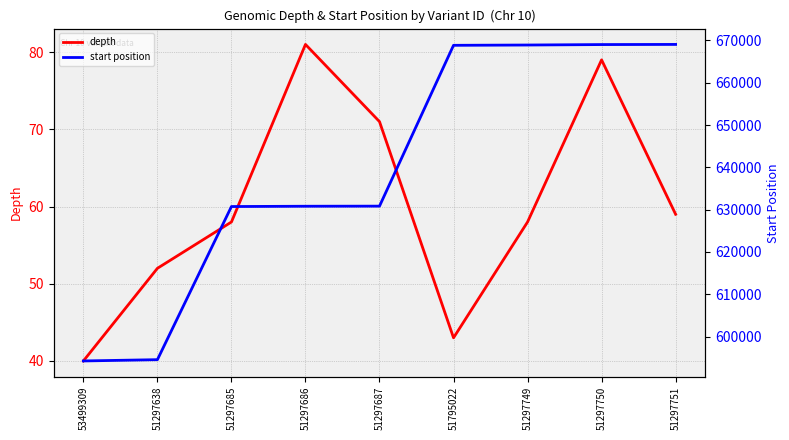

What is the sum of the depth values at 53499309 and 51297686?

121